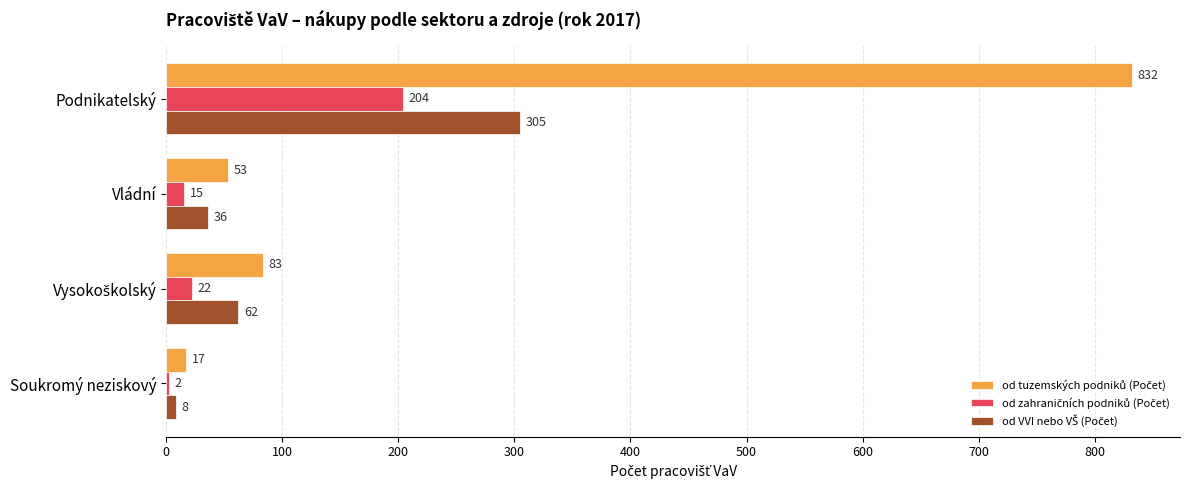

At which category is the sum across all series the highest?

Podnikatelský